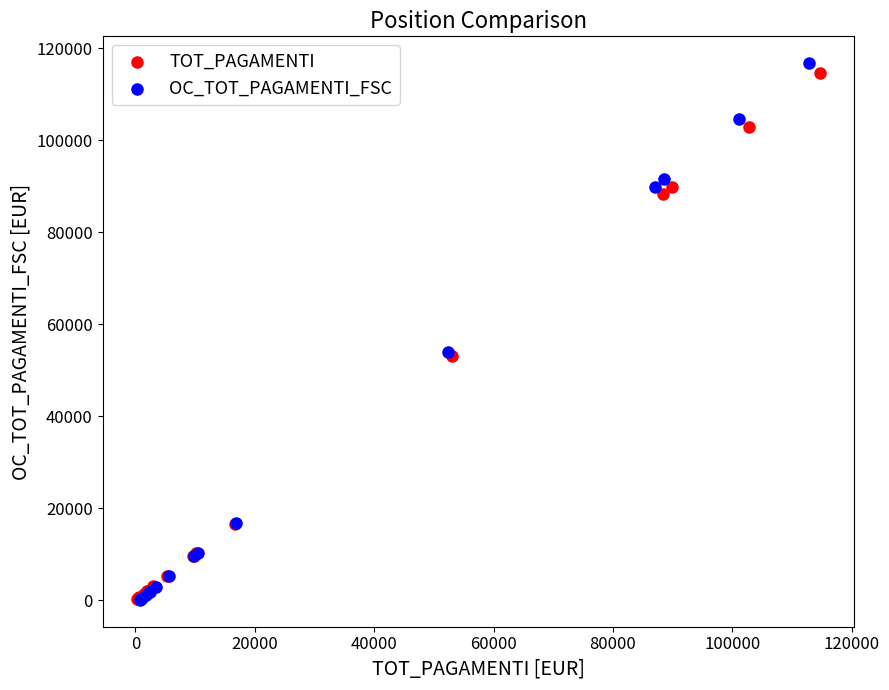

Which series has the largest Y range (max minus min)?

OC_TOT_PAGAMENTI_FSC